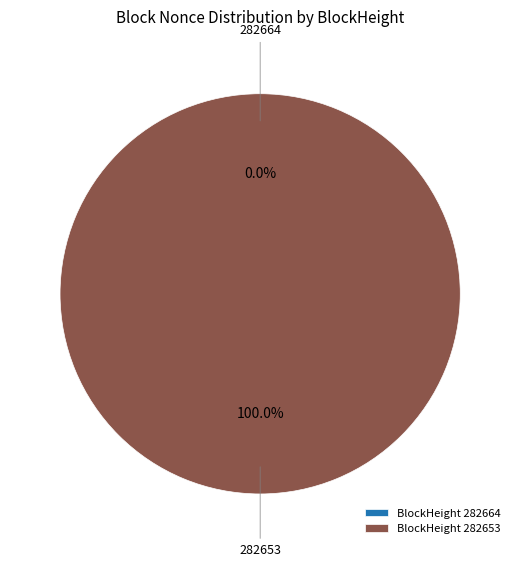

Is 282653 the majority of the pie?

Yes